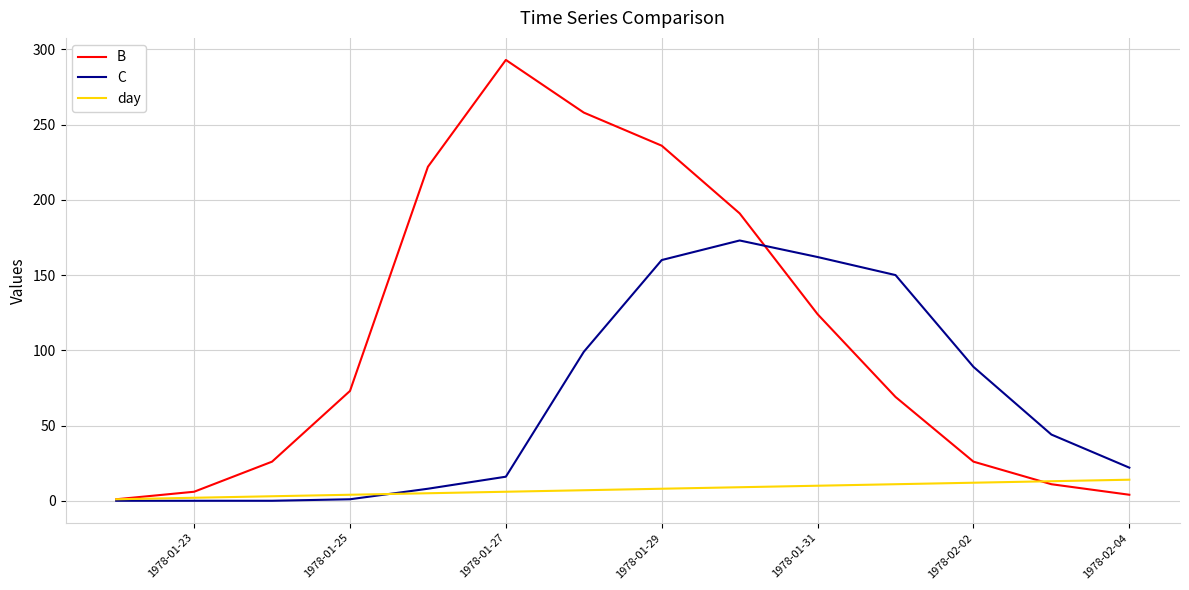

Rank the series by their maximum value, from highest to lowest.

B, C, day